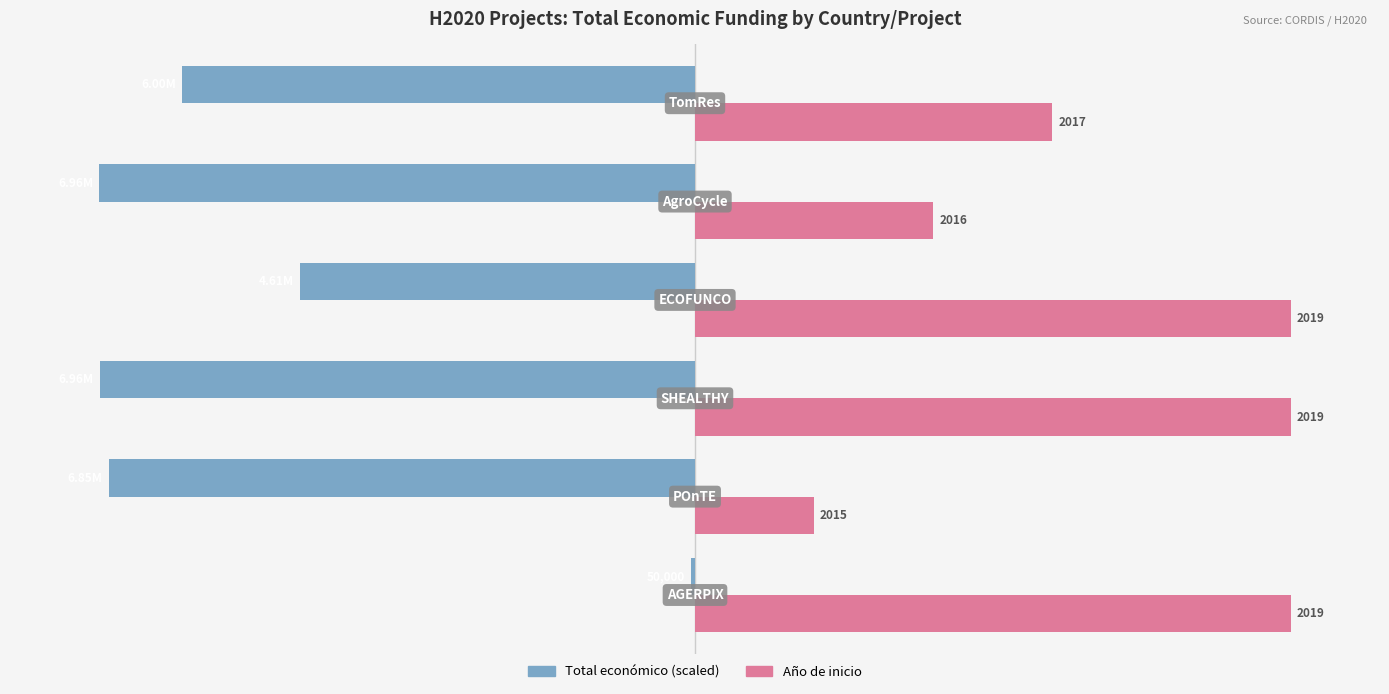

How many bars are there in total?

12